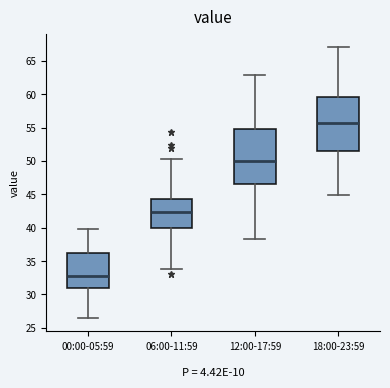

Reading left to right, read every box against the y-axis: the position of its median line, the range the box covers, and the ends of its whiskers. The values are not printed on the chart, so give them approximately, as read against the axis.

00:00-05:59: median 33.0, box 31.0 to 36.0, whiskers 26.5 to 40.0
06:00-11:59: median 42.5, box 40.0 to 44.5, whiskers 34.0 to 50.5
12:00-17:59: median 50.0, box 46.5 to 54.5, whiskers 38.5 to 63.0
18:00-23:59: median 56.0, box 51.5 to 59.5, whiskers 45.0 to 67.0